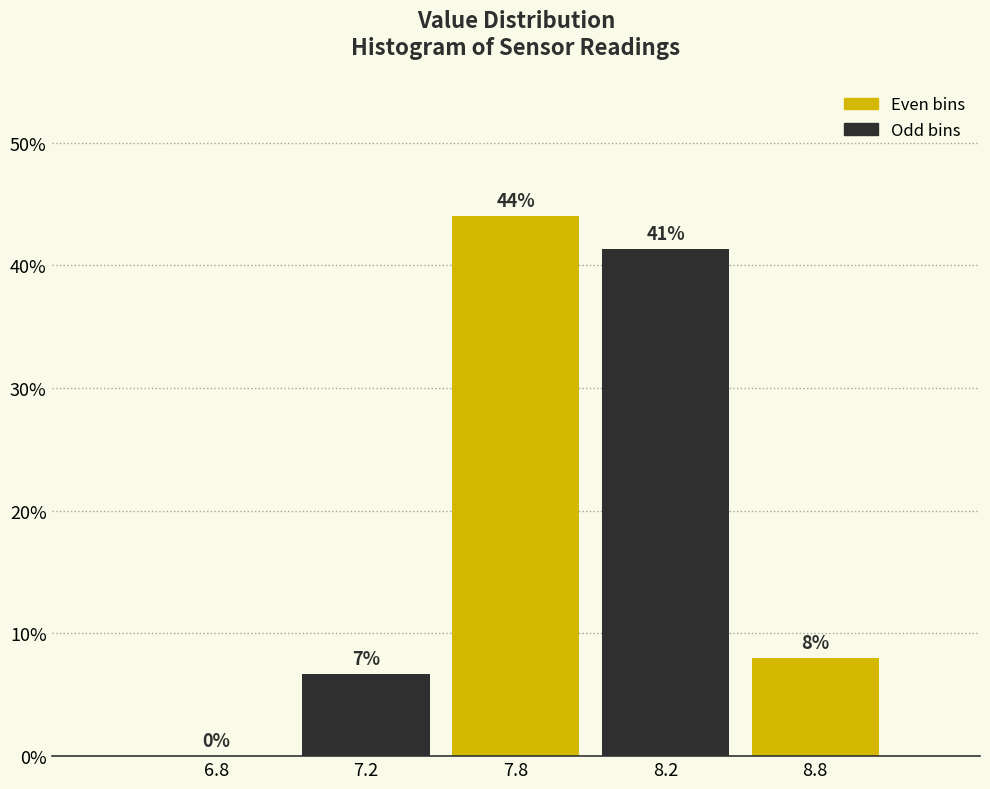

What is the sum of all values?

100.0